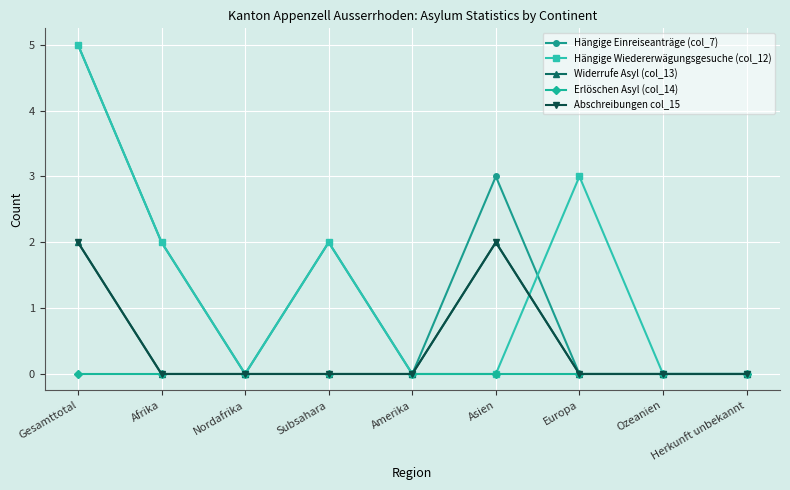

Count the Abschreibungen col_15 values in the range 0 to 1.

7